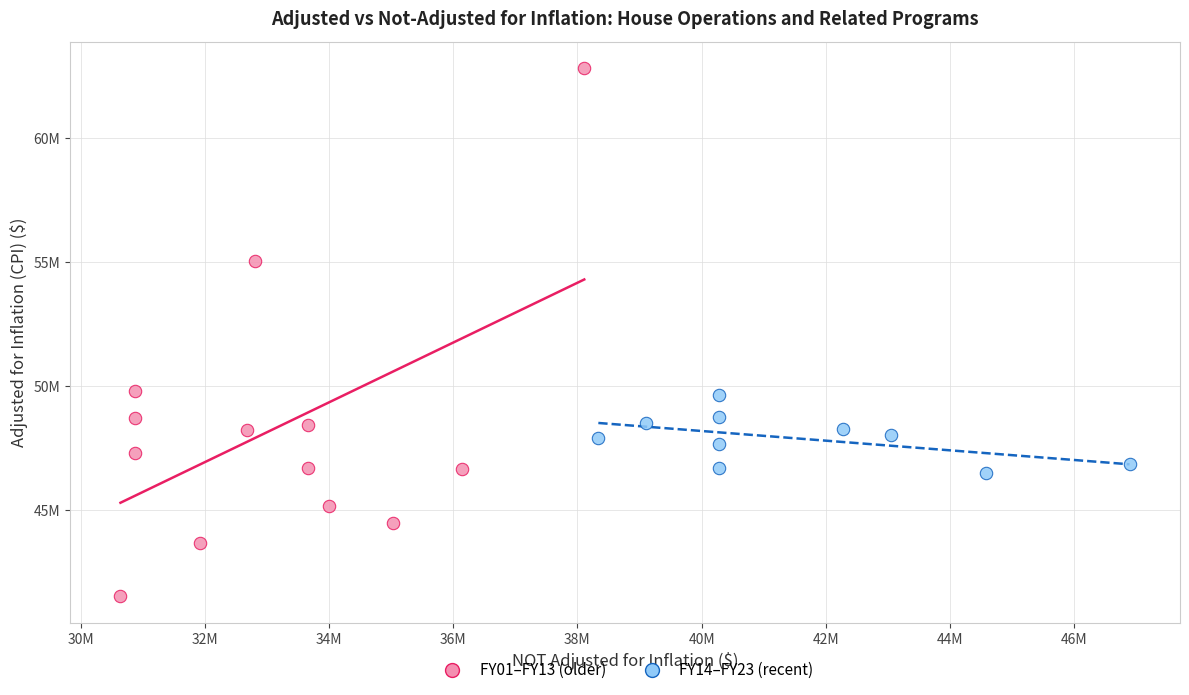

Which series reaches the maximum Y coordinate?

FY01–FY13 (older)